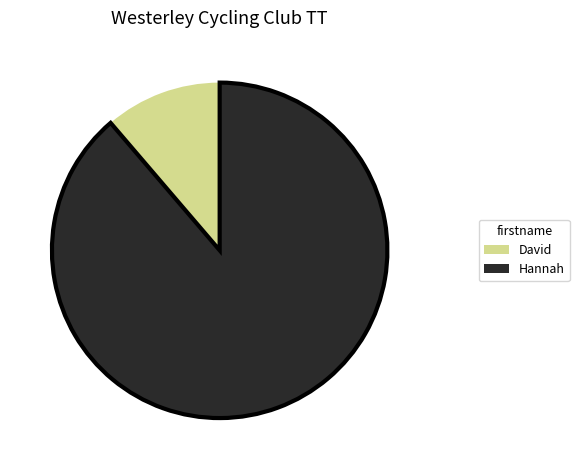

Which slice is the smallest?

David